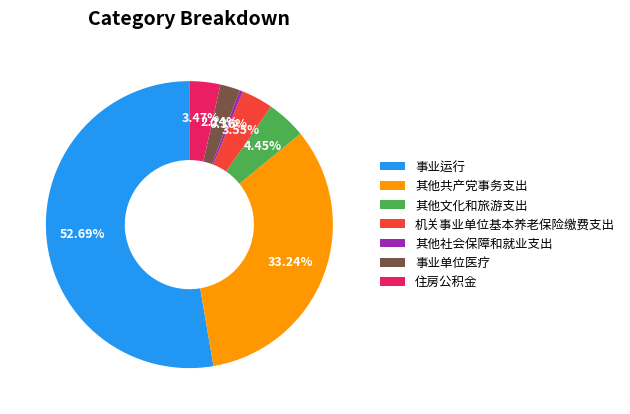

To the nearest percent, what is the difference between the 住房公积金 and 其他共产党事务支出 slice percentages?

30%